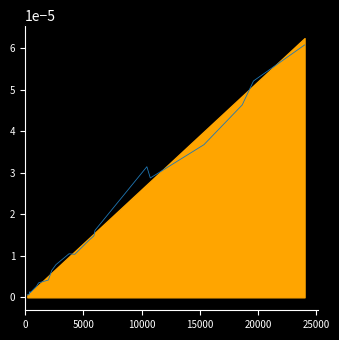

Does the chart display data point markers on the line(s)?

No